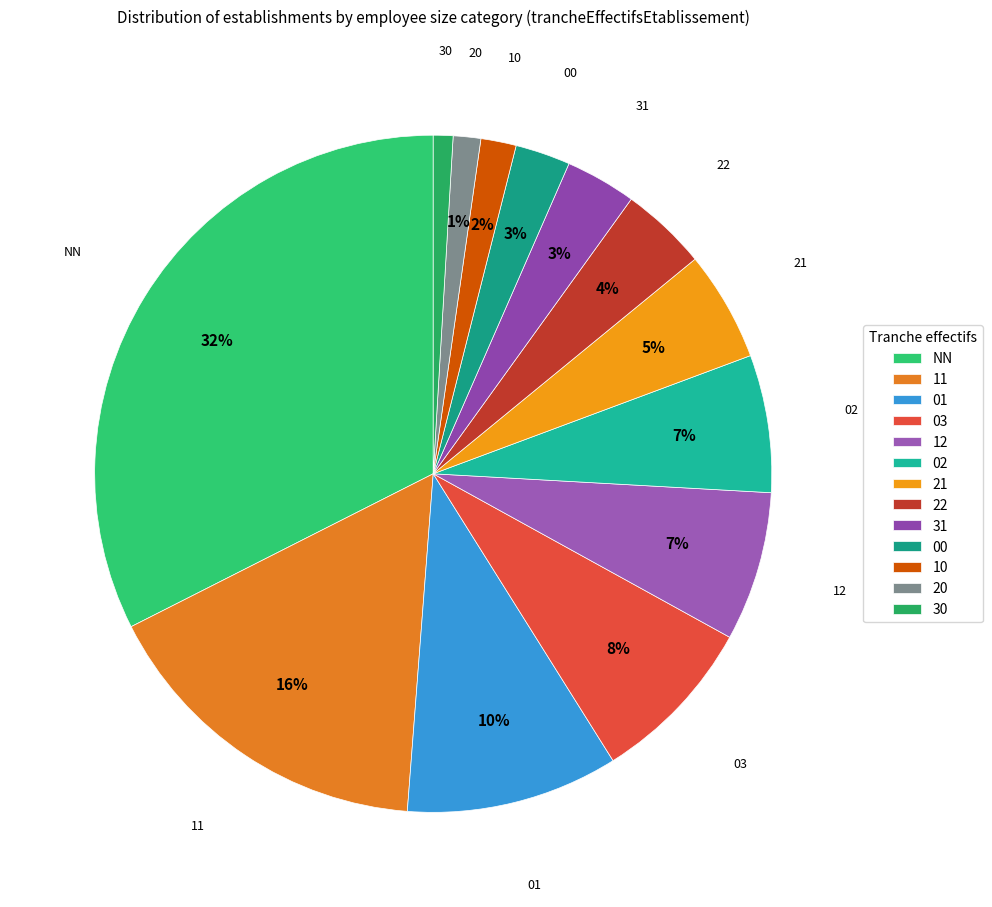

Between 00 and 12, which is larger?

12